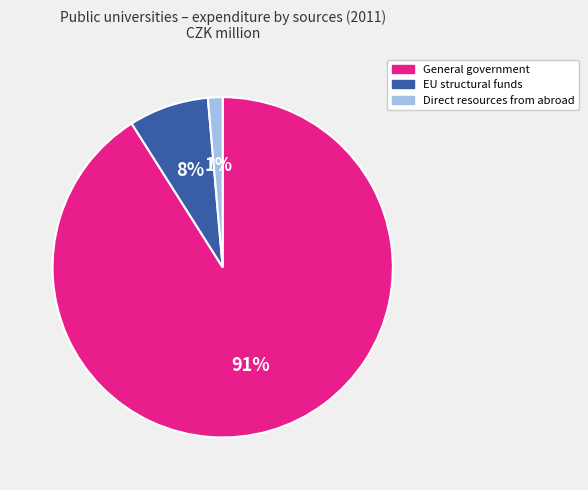

Is there a majority slice in this chart?

Yes